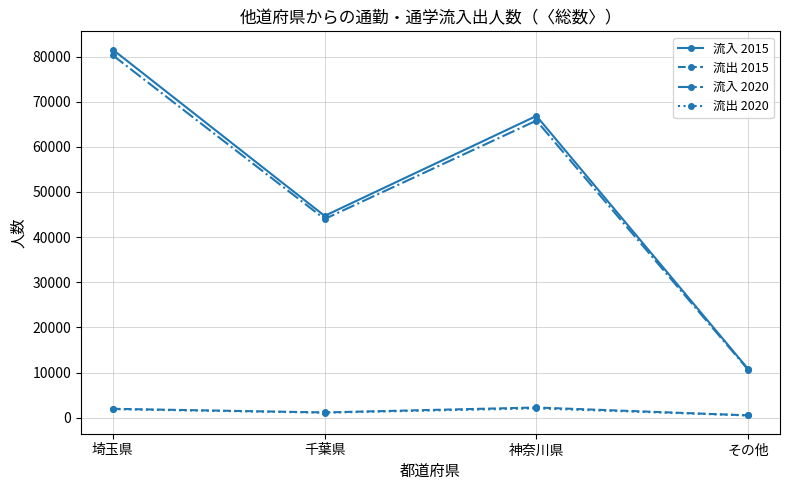

At how many categories does at least one series exceed 32135?

3